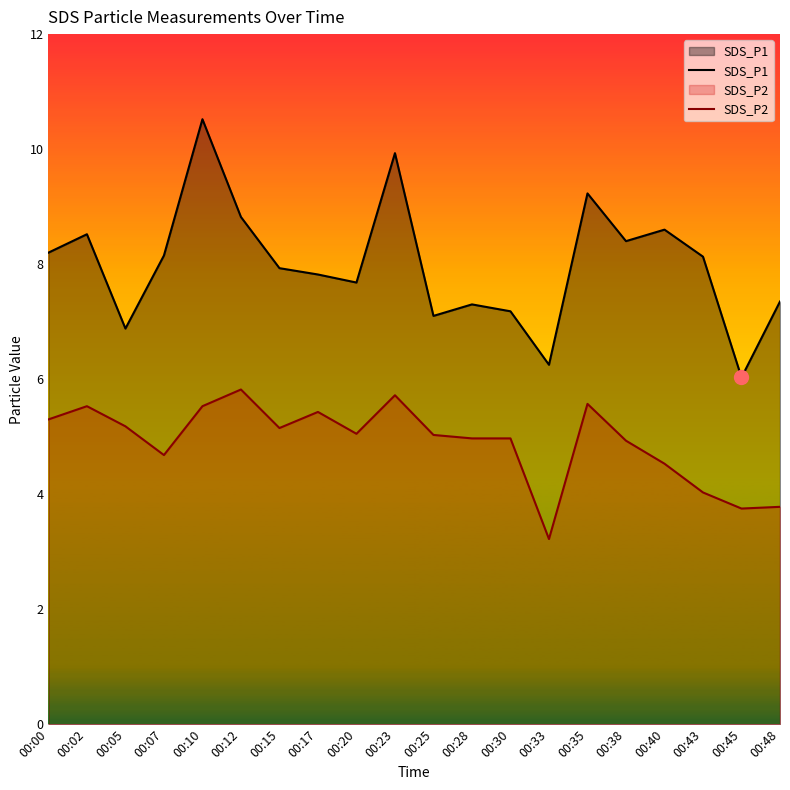

Is the value of SDS_P1 at 00:17 greater than the value of SDS_P2 at 00:43?

Yes